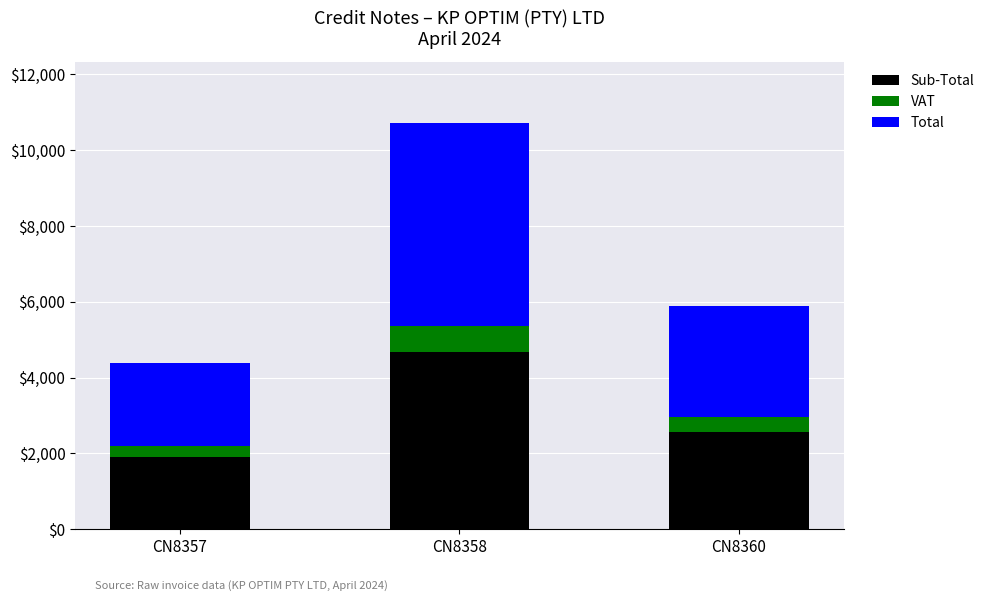

What is the total value across all series at CN8360?

5900.0